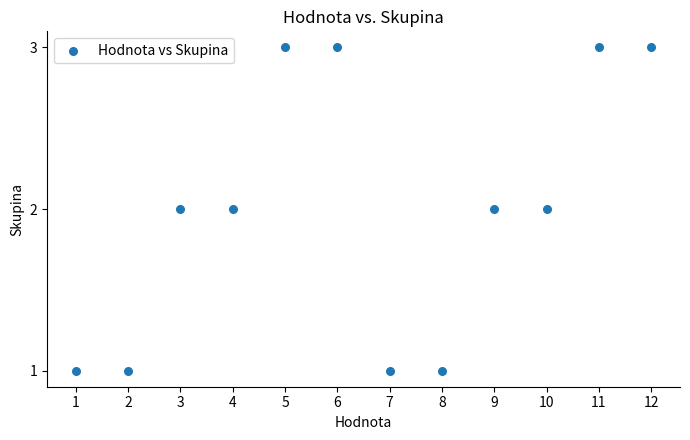

What is the average X value?

6